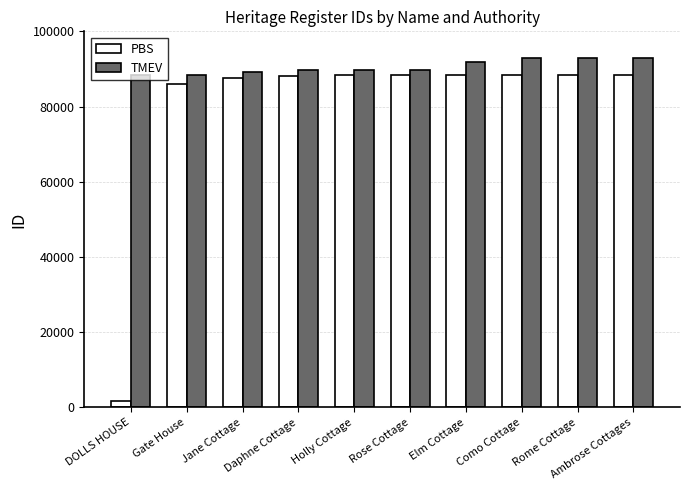

Rank the series by their maximum value, from lowest to highest.

PBS, TMEV